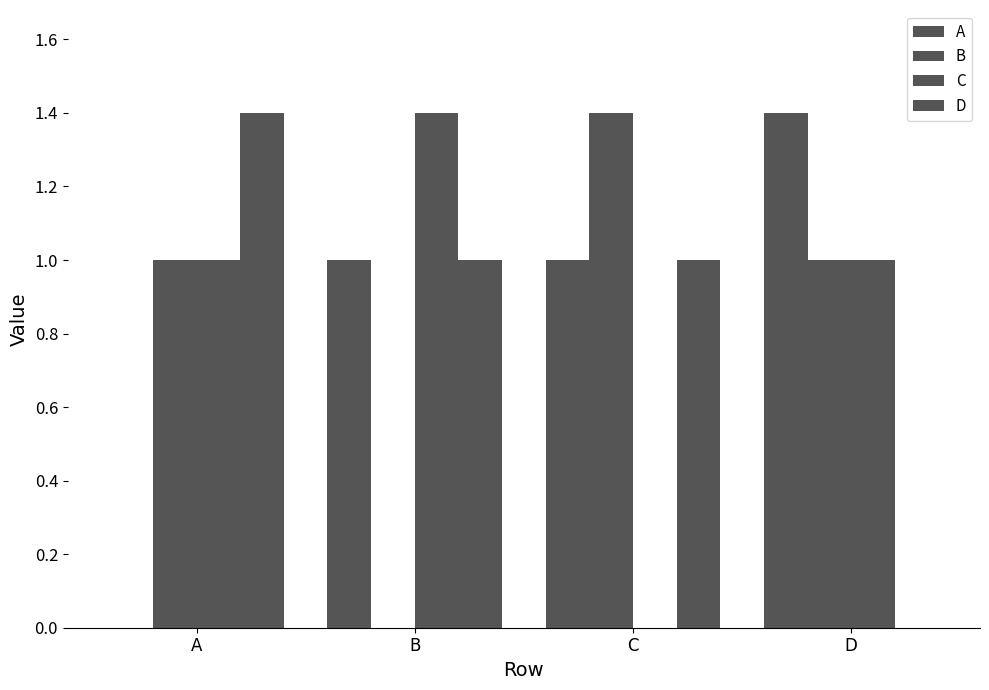

What is the total value across all series at C?

3.4